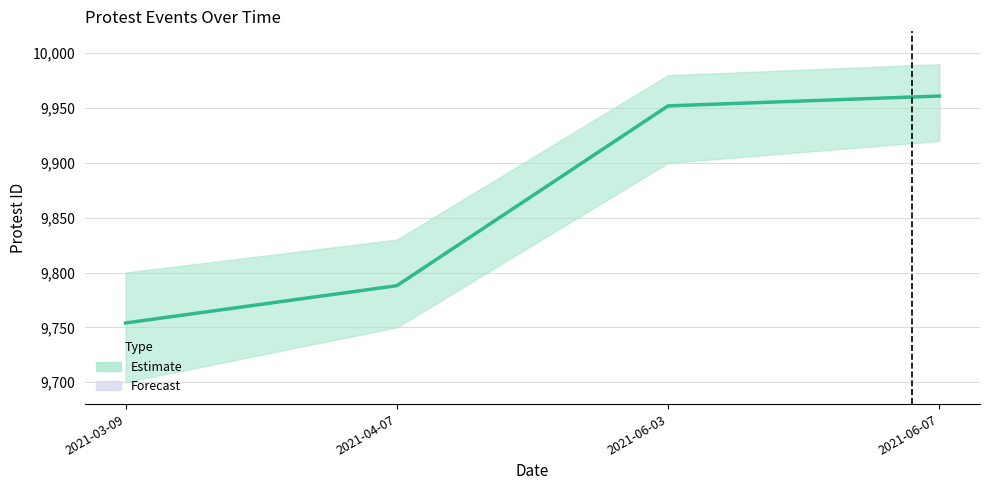

What is the label of the 1st point from the left?

2021-03-09